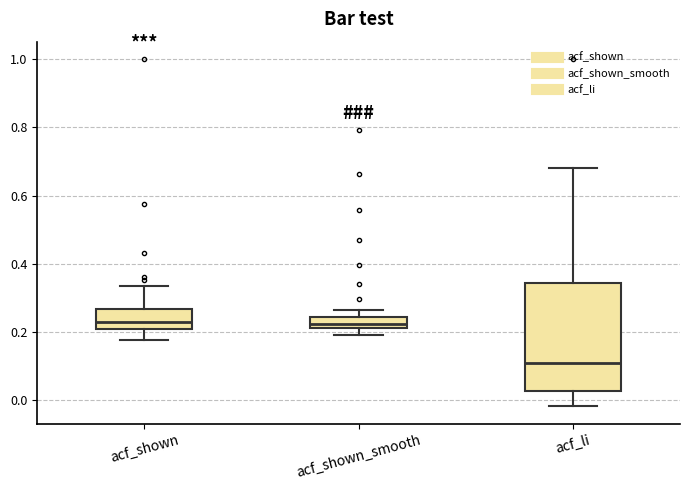

Where is the upper edge of the box for acf_shown on the y-axis? The values are not printed on the chart, so give them approximately, as read against the axis.

0.26